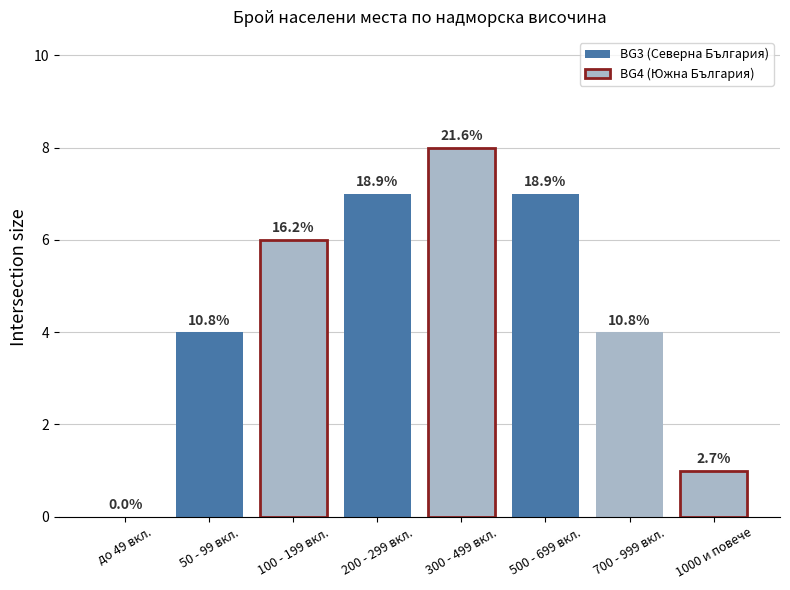

How many bars are there in total?

8